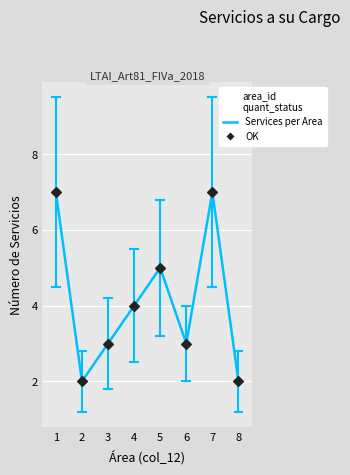

What is the change in value from 1 to 8?

-5